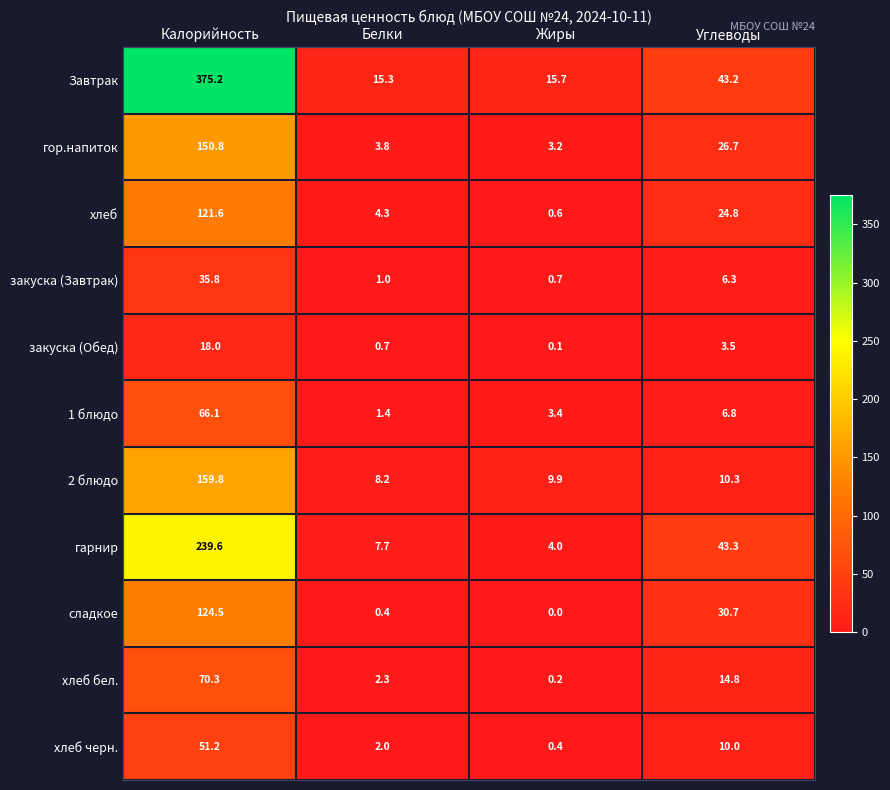

At which category does the chart reach its peak across all series?

Калорийность